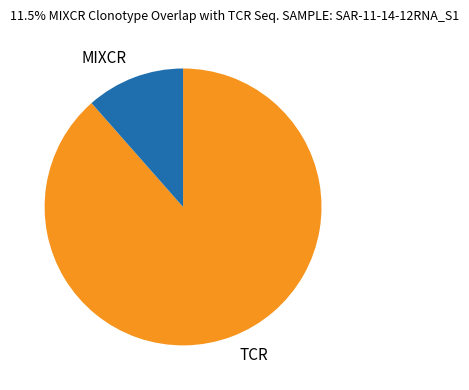

Which category has the smallest portion of the pie?

MIXCR